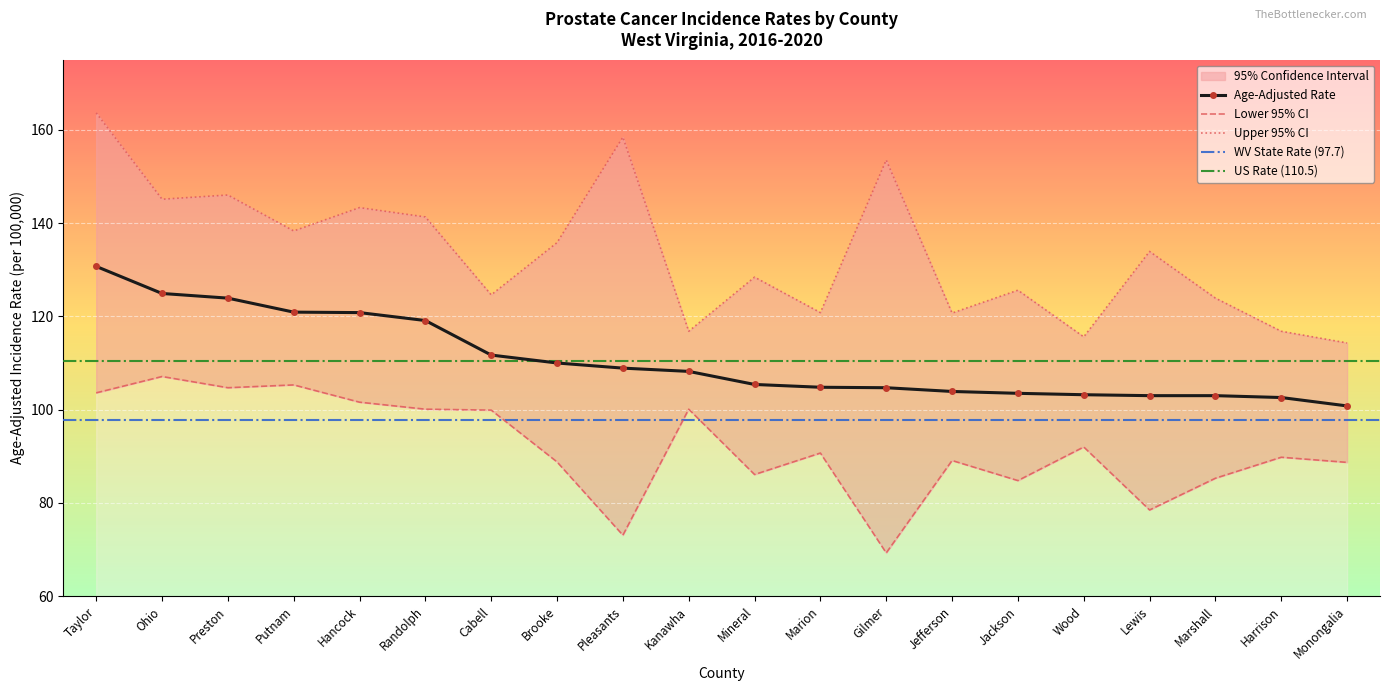

True or false: Age-Adjusted Rate and Lower 95% CI cross at least once.

False